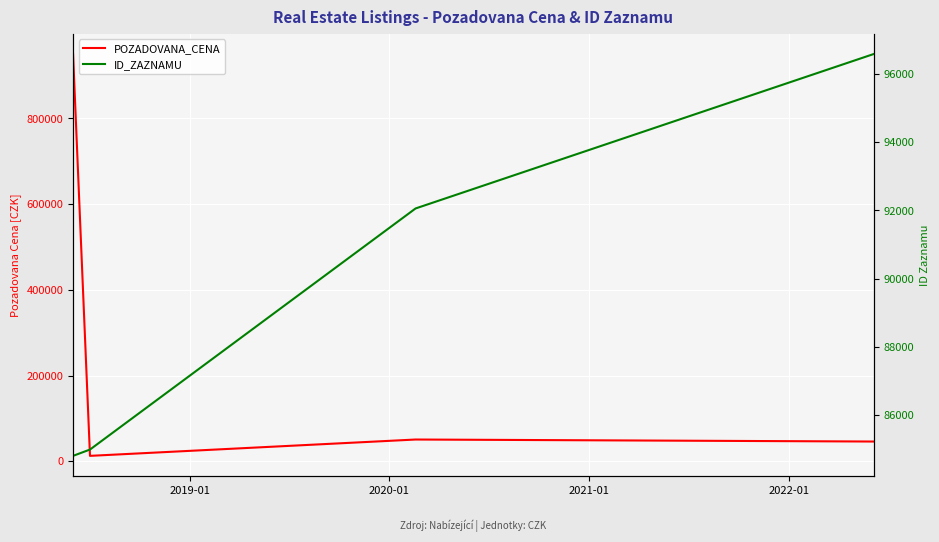

Which series has the largest range (max minus min)?

POZADOVANA_CENA